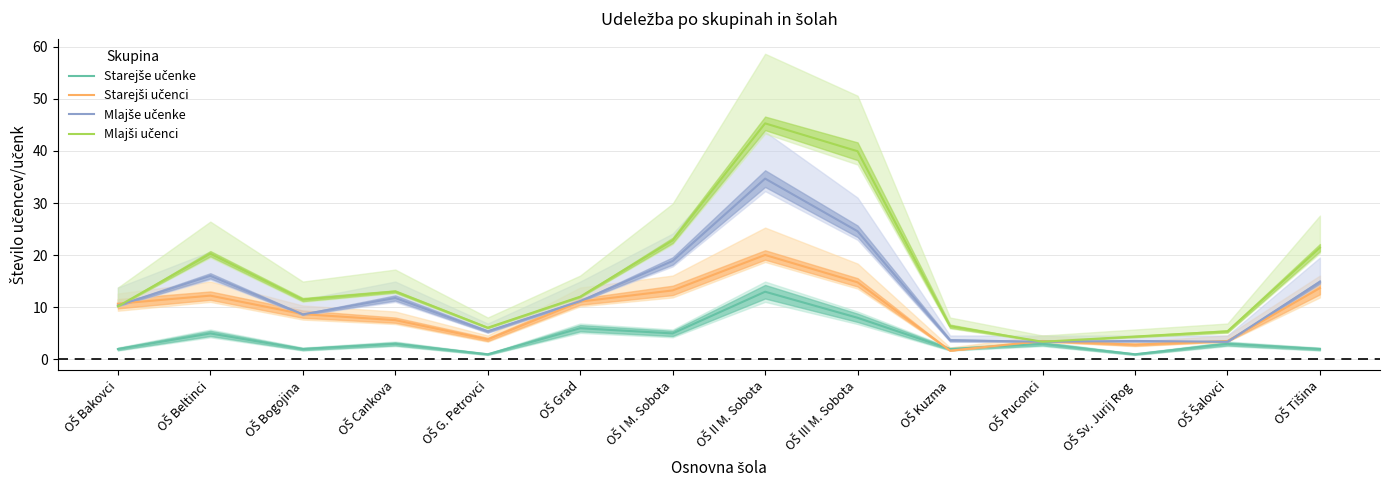

What is the difference between the second highest and second lowest values in the Mlajše učenke series?

21.2